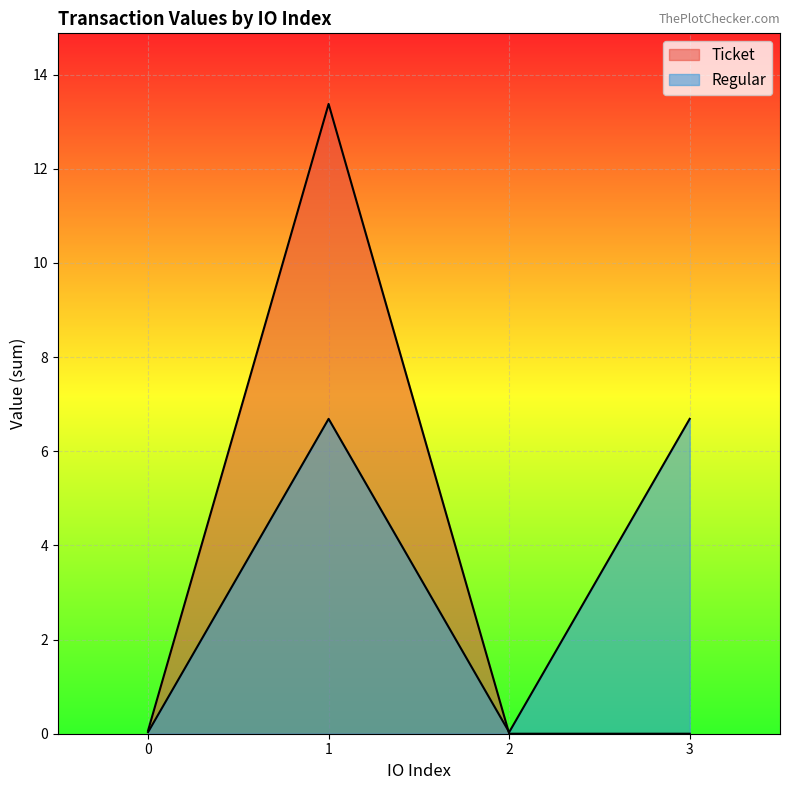

At which label does io_index first exceed 1?

1